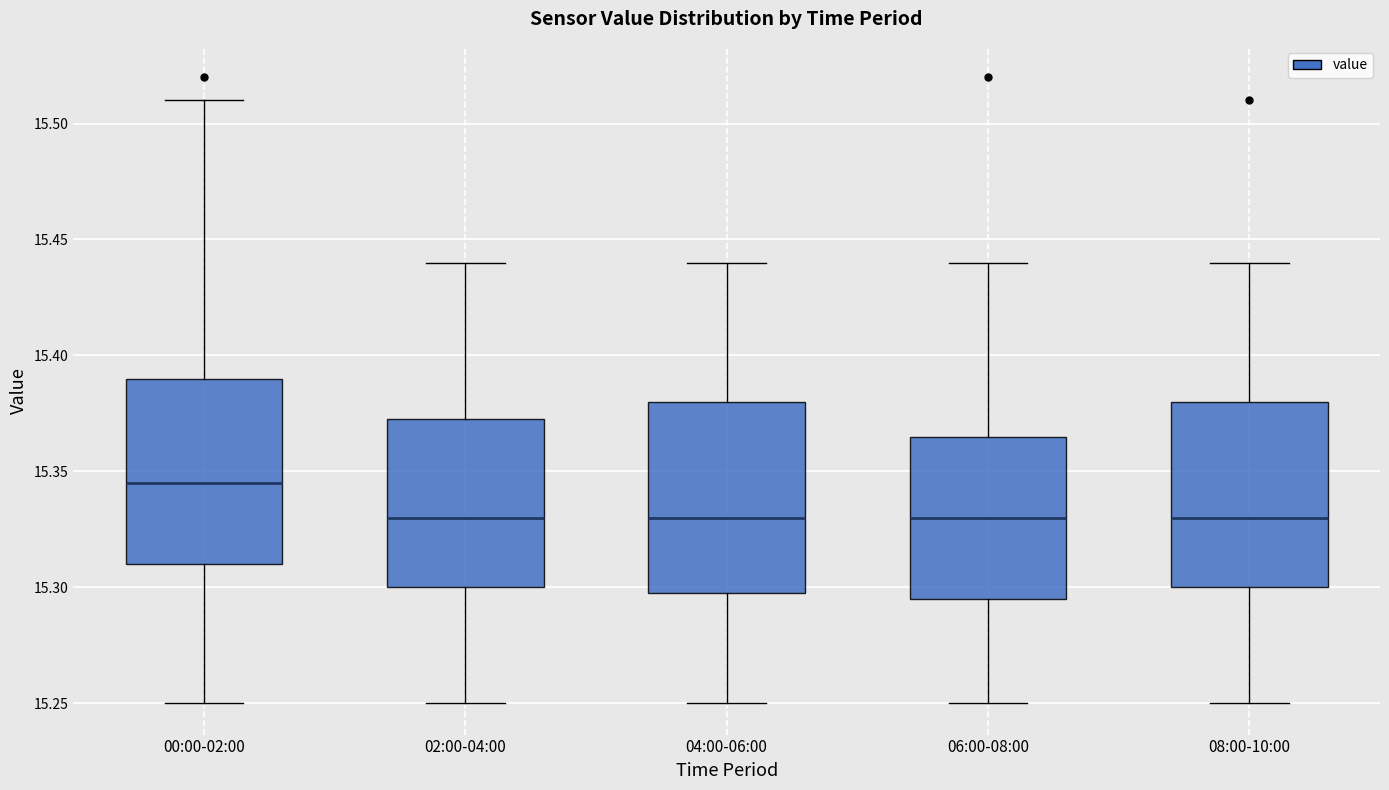

Reading left to right, read every box against the y-axis: the position of its median line, the range the box covers, and the ends of its whiskers. The values are not printed on the chart, so give them approximately, as read against the axis.

00:00-02:00: median 15.345, box 15.310 to 15.390, whiskers 15.250 to 15.510
02:00-04:00: median 15.330, box 15.300 to 15.375, whiskers 15.250 to 15.440
04:00-06:00: median 15.330, box 15.300 to 15.380, whiskers 15.250 to 15.440
06:00-08:00: median 15.330, box 15.295 to 15.365, whiskers 15.250 to 15.440
08:00-10:00: median 15.330, box 15.300 to 15.380, whiskers 15.250 to 15.440